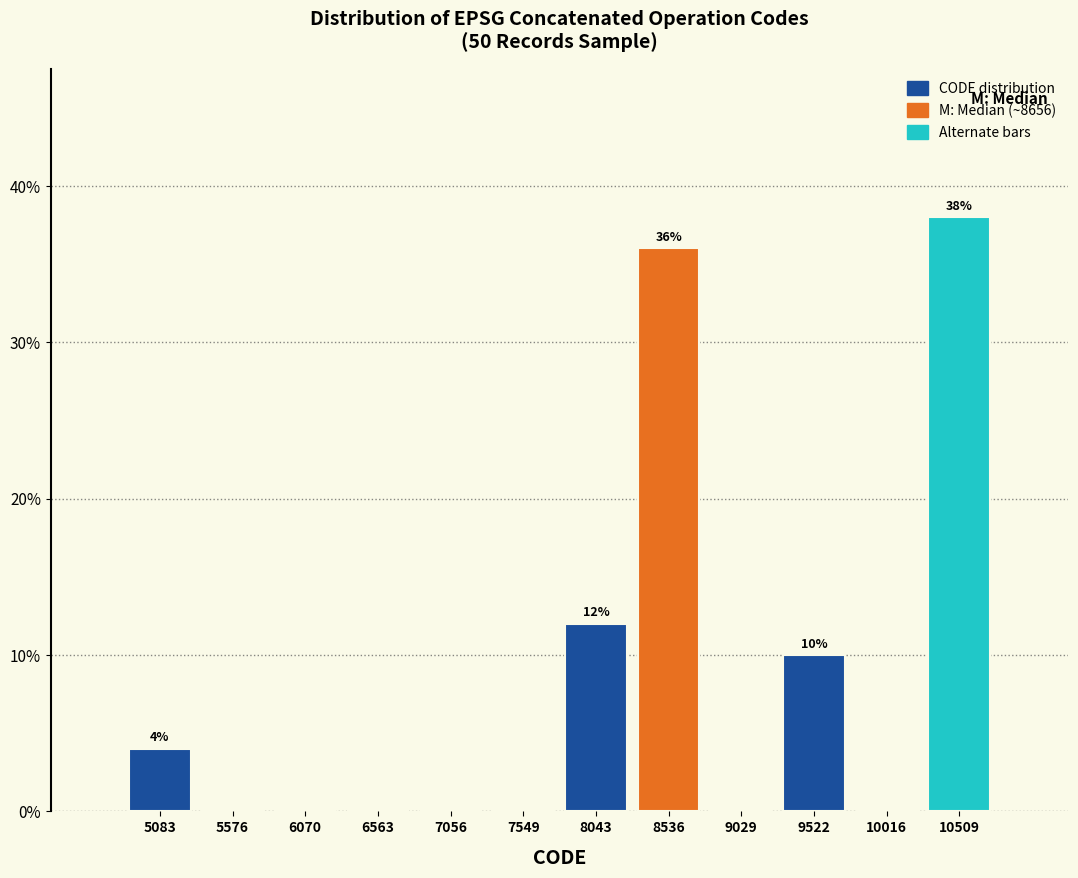

Over which range of the x-axis is the bar tallest?

10250 to 10750